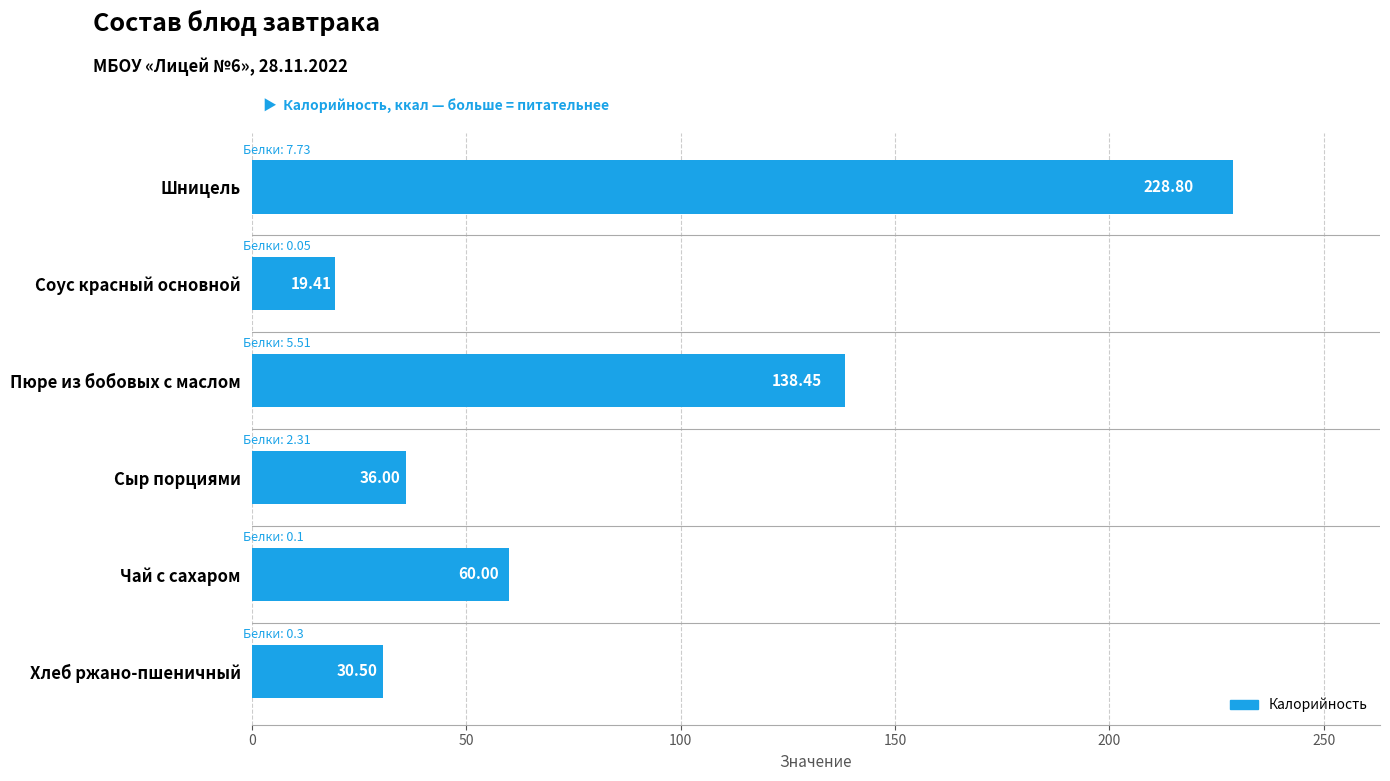

What is the sum of the values at Чай с сахаром and Сыр порциями?

96.0